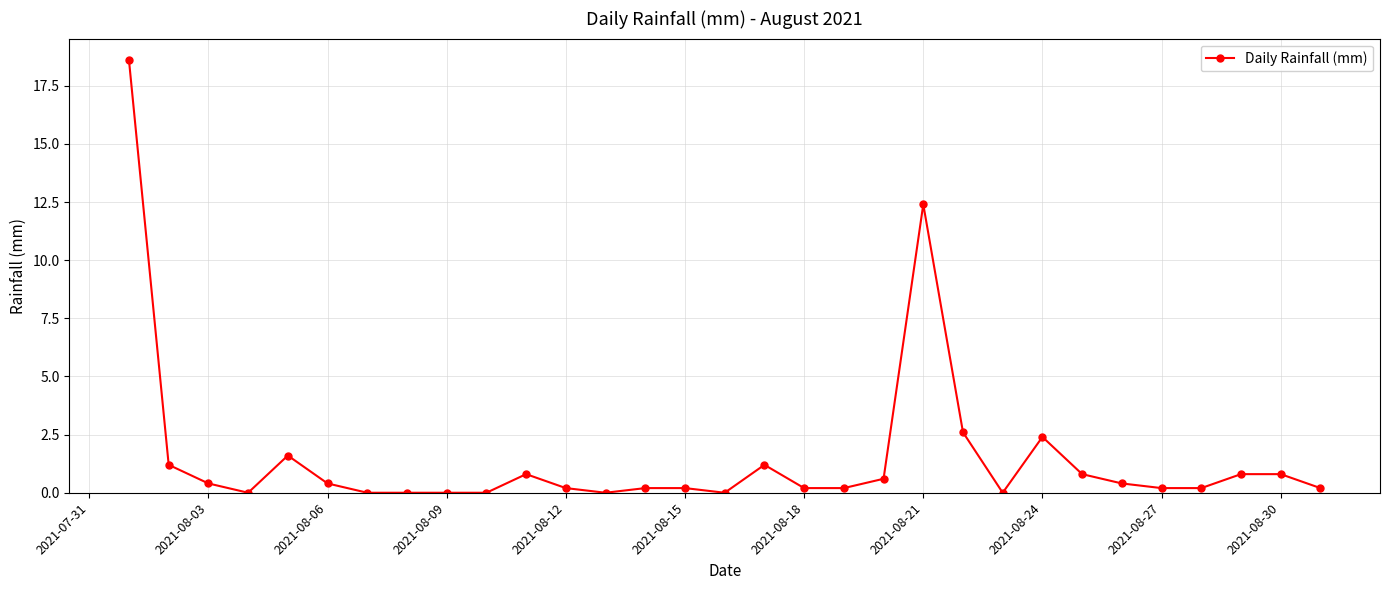

What is the value of the 20th point from the left?

0.6